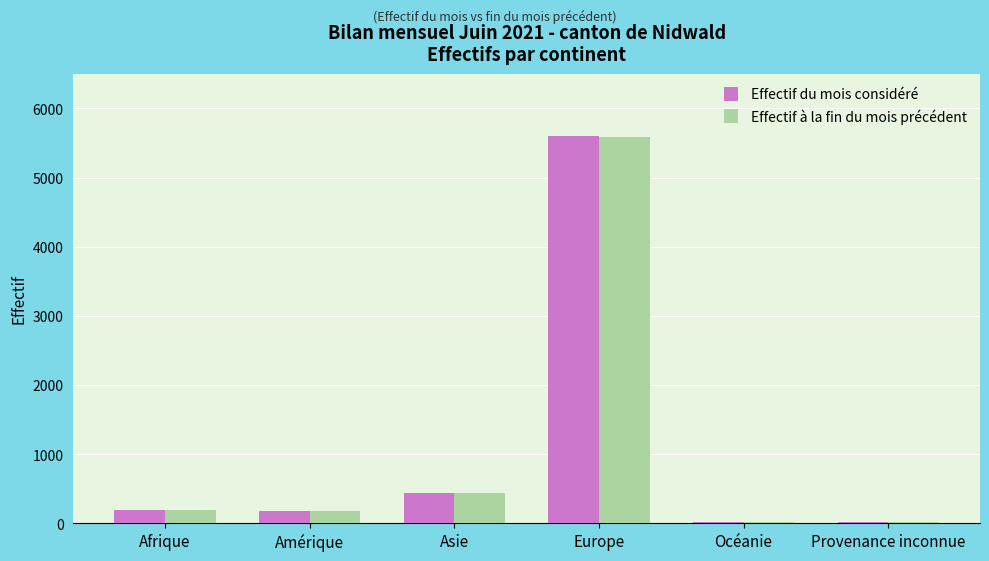

What is the total value across all series at Asie?

869